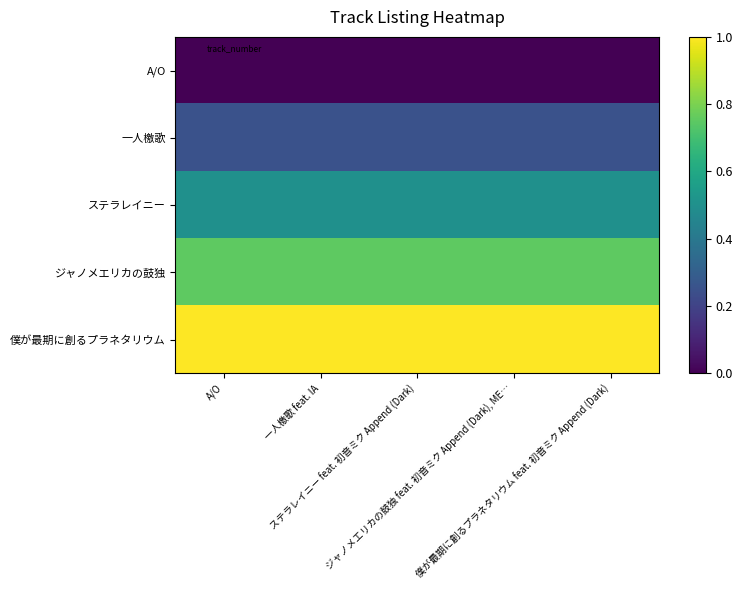

Reading left to right, list all the values displayed in this chart.

A/O: A/O=0.0	一人檄歌 feat. IA=0.0	ステラレイニー feat. 初音ミク Append (Dark)=0.0	ジャノメエリカの鼓独 feat. 初音ミク Append (Dark), ME…=0.0	僕が最期に創るプラネタリウム feat. 初音ミク Append (Dark)=0.0
一人檄歌: A/O=0.2	一人檄歌 feat. IA=0.2	ステラレイニー feat. 初音ミク Append (Dark)=0.2	ジャノメエリカの鼓独 feat. 初音ミク Append (Dark), ME…=0.2	僕が最期に創るプラネタリウム feat. 初音ミク Append (Dark)=0.2
ステラレイニー: A/O=0.5	一人檄歌 feat. IA=0.5	ステラレイニー feat. 初音ミク Append (Dark)=0.5	ジャノメエリカの鼓独 feat. 初音ミク Append (Dark), ME…=0.5	僕が最期に創るプラネタリウム feat. 初音ミク Append (Dark)=0.5
ジャノメエリカの鼓独: A/O=0.8	一人檄歌 feat. IA=0.8	ステラレイニー feat. 初音ミク Append (Dark)=0.8	ジャノメエリカの鼓独 feat. 初音ミク Append (Dark), ME…=0.8	僕が最期に創るプラネタリウム feat. 初音ミク Append (Dark)=0.8
僕が最期に創るプラネタリウム: A/O=1.0	一人檄歌 feat. IA=1.0	ステラレイニー feat. 初音ミク Append (Dark)=1.0	ジャノメエリカの鼓独 feat. 初音ミク Append (Dark), ME…=1.0	僕が最期に創るプラネタリウム feat. 初音ミク Append (Dark)=1.0